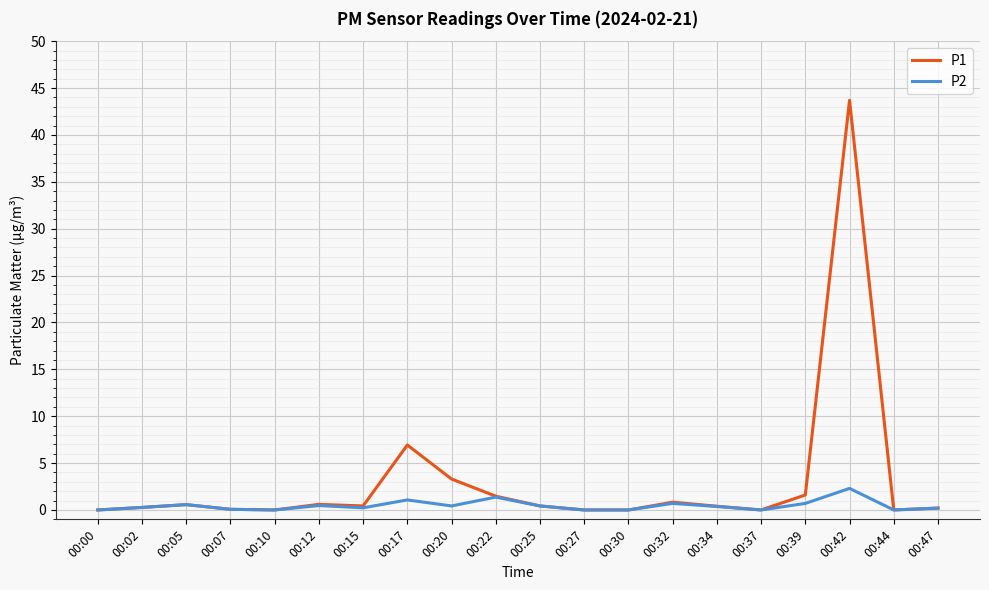

Which series has the widest spread of values?

P1